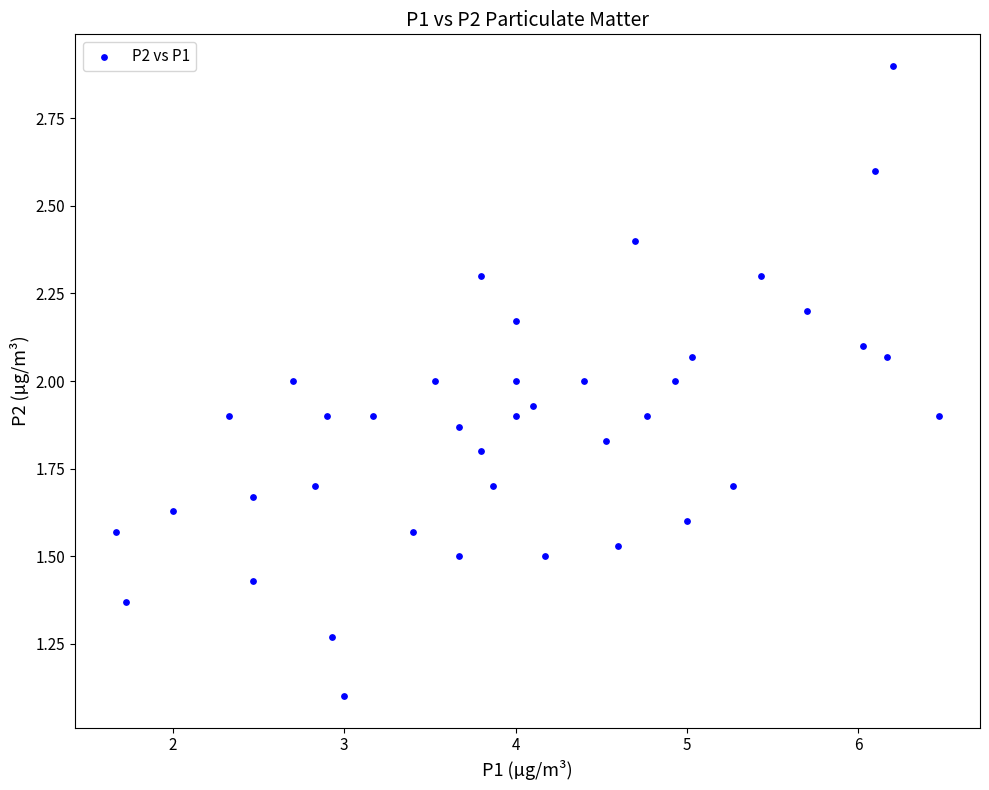

What is the range of X values (max minus min)?

4.8